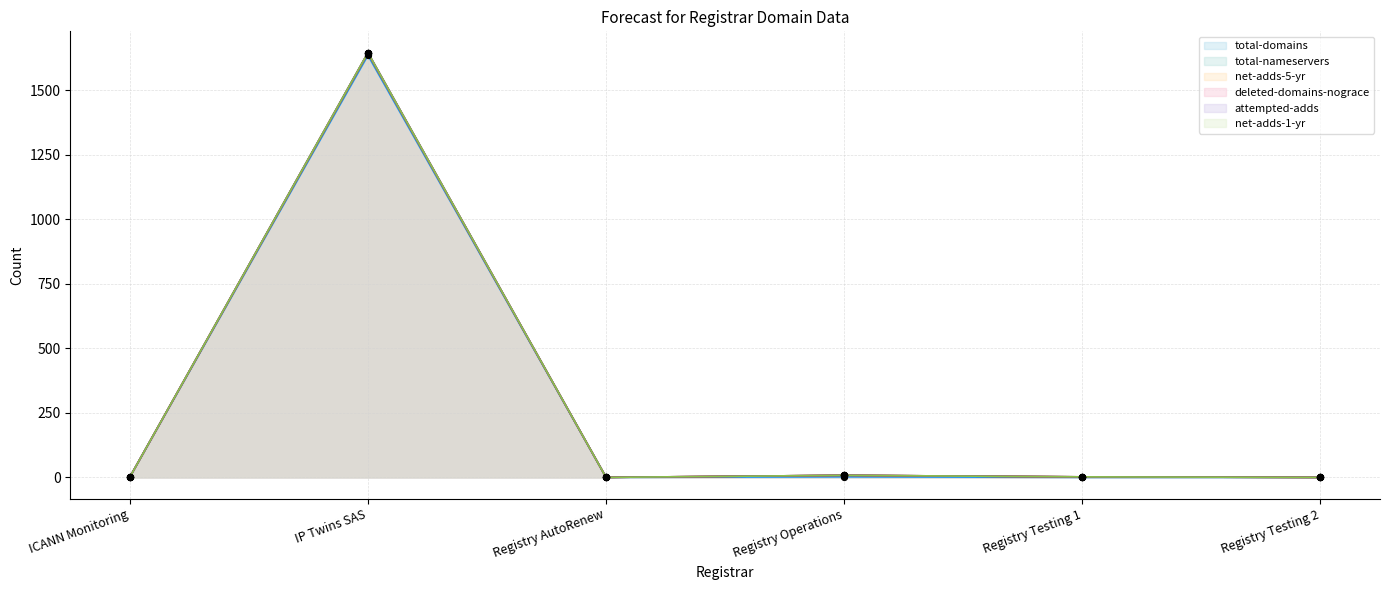

Is the value of net-adds-5-yr at Registry AutoRenew greater than the value of deleted-domains-nograce at ICANN Monitoring?

No